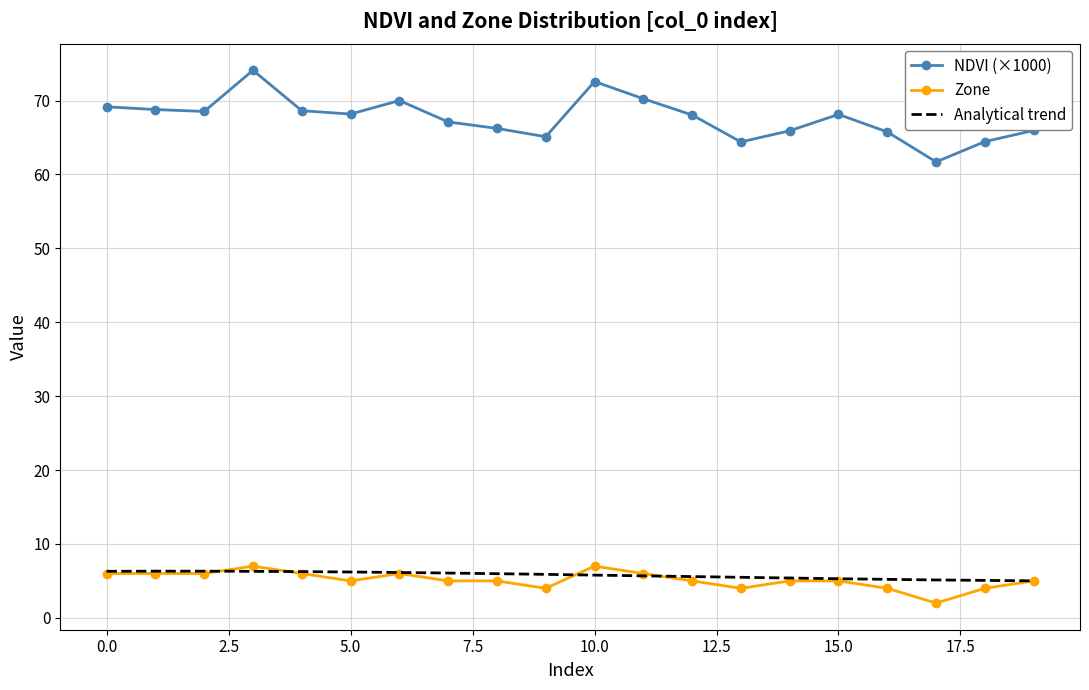

True or false: Zone and NDVI intersect in this chart.

False